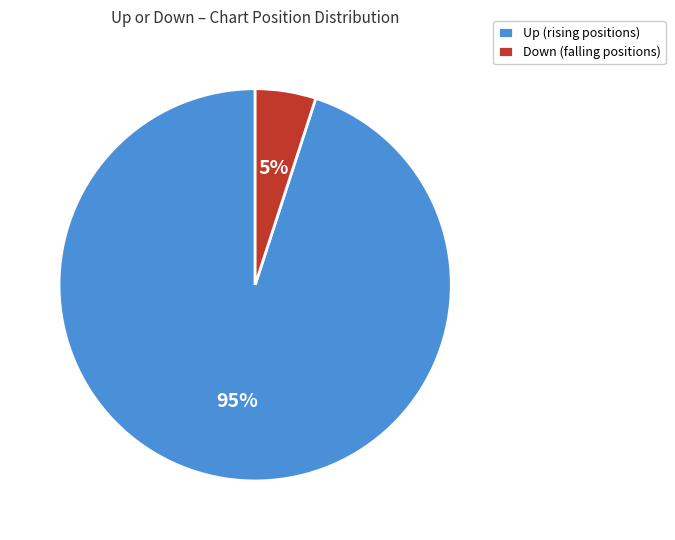

How many slices are in this pie chart?

2